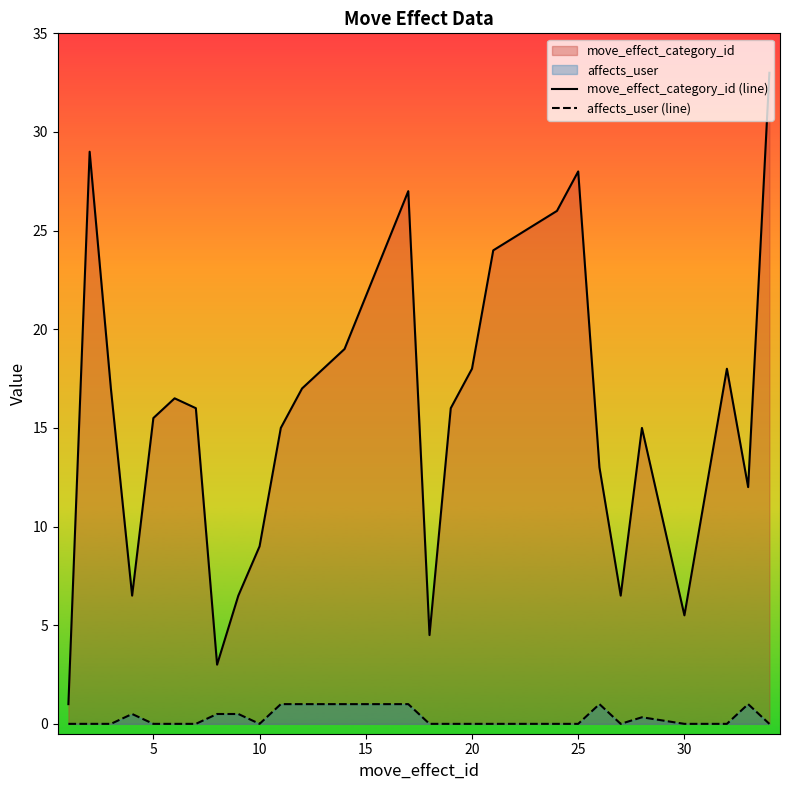

What is the difference between the maximum and minimum values in the move_effect_category_id (line) series?

32.0